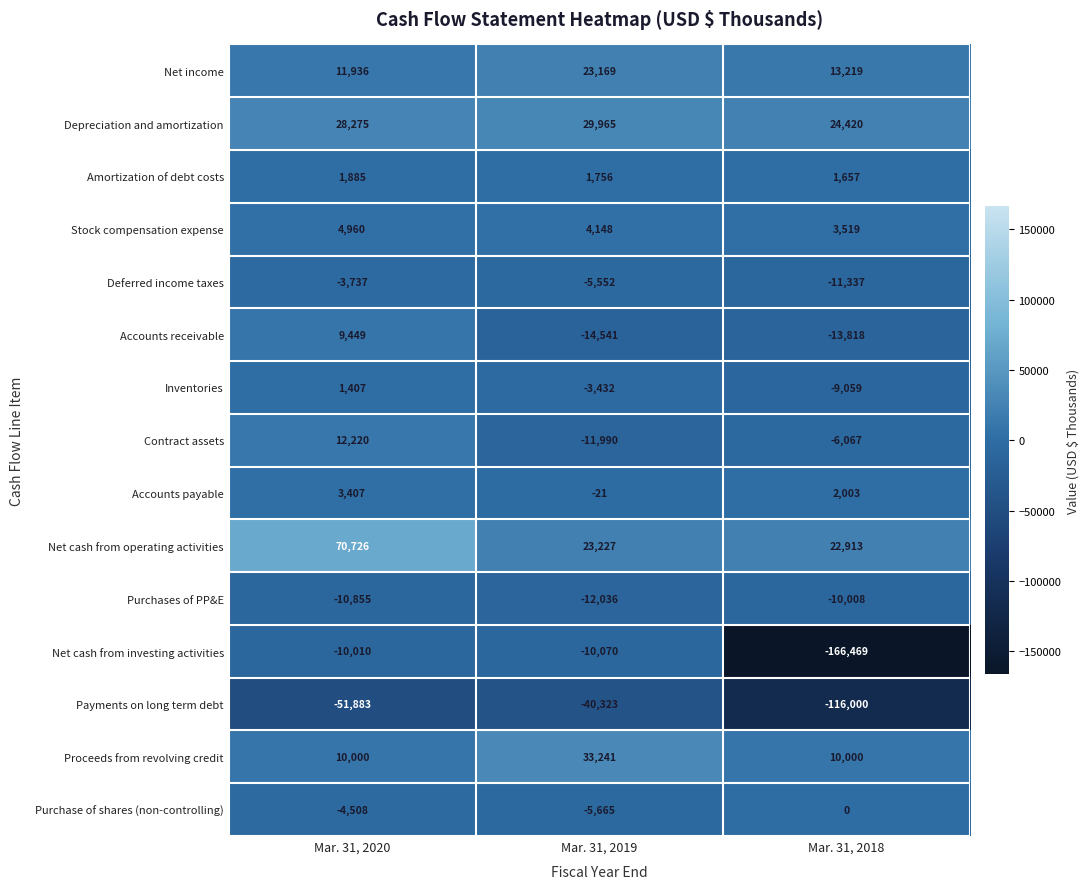

Which series has the largest total across all categories?

Net cash from operating activities